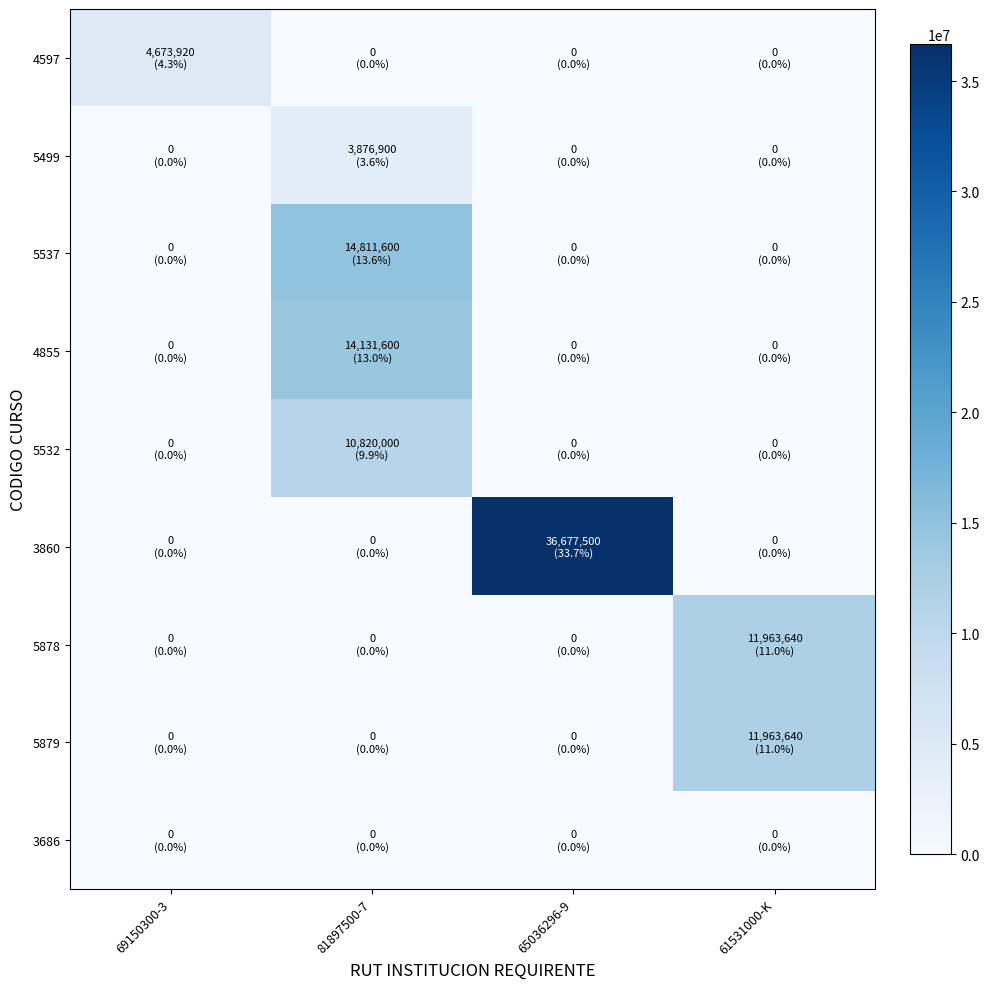

Which series has the largest range (max minus min)?

3860